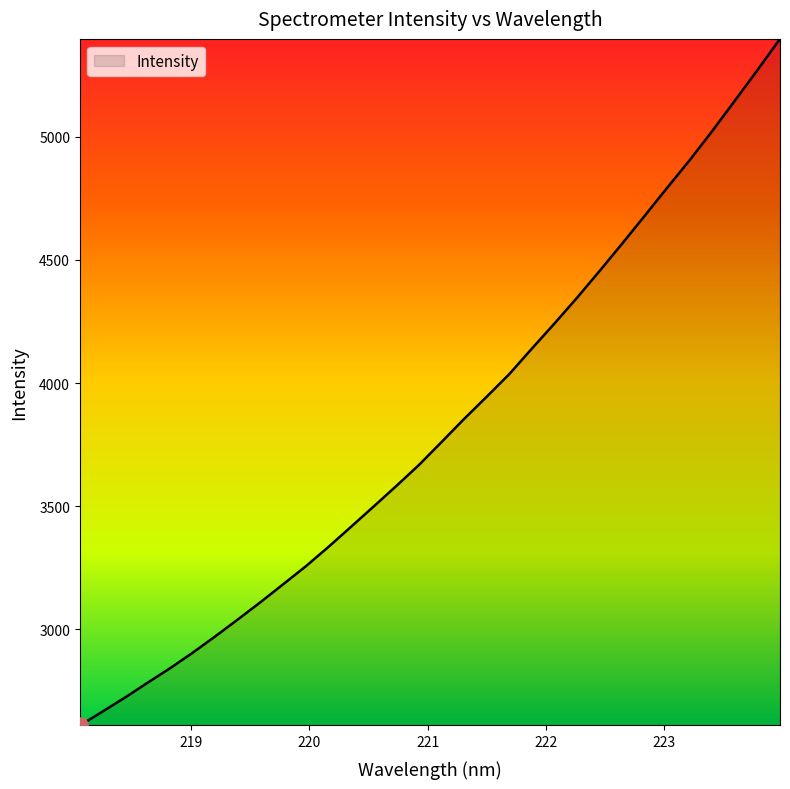

What is the difference between the maximum and minimum values?

2786.5